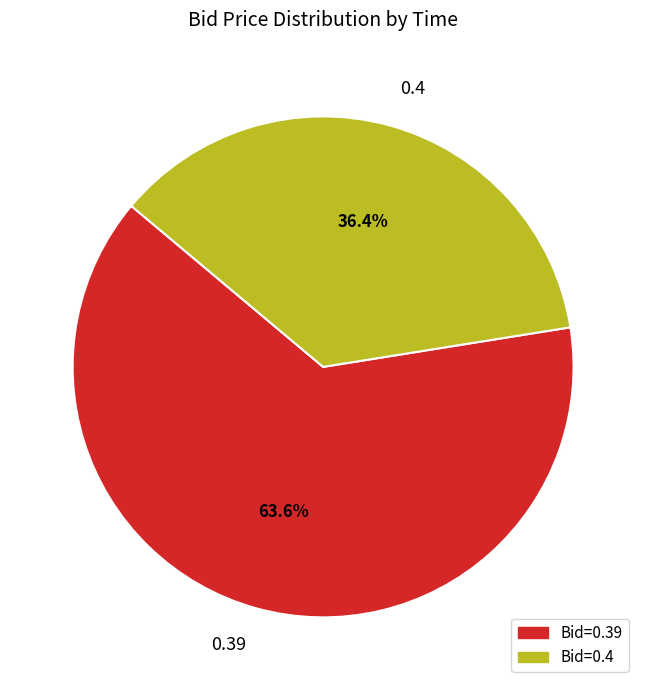

How many segments does this pie chart have?

2